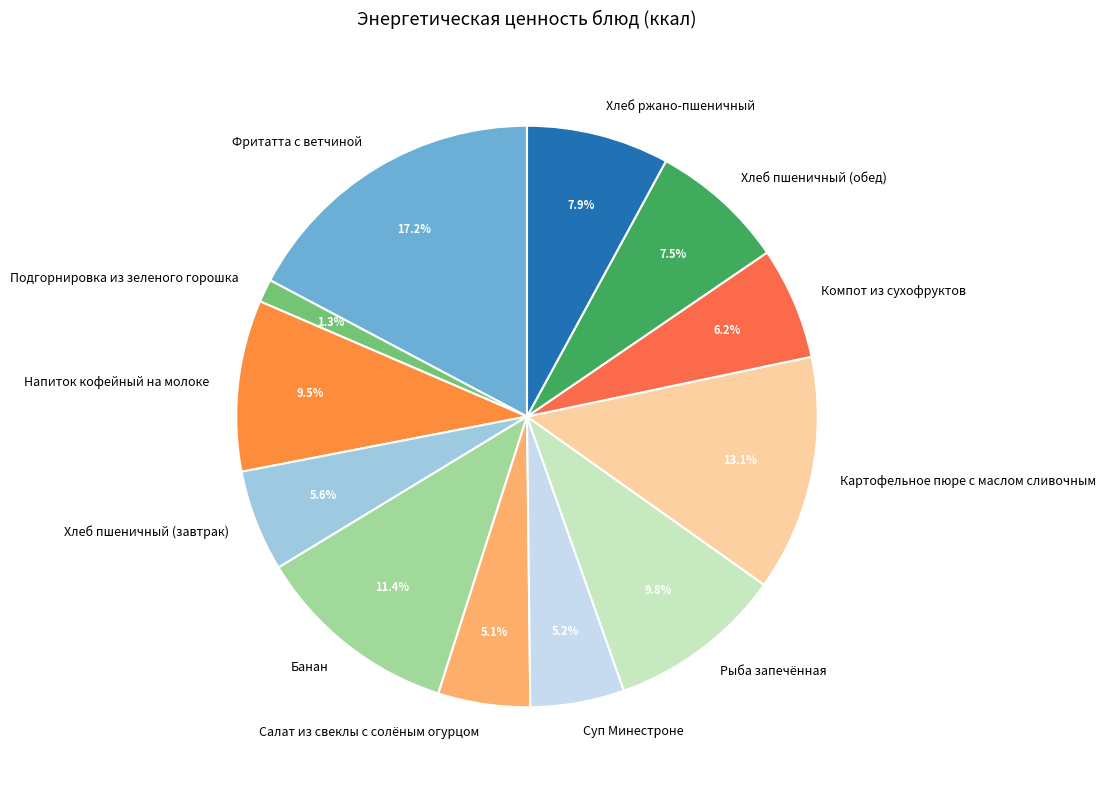

To the nearest percent, what is the difference between the Напиток кофейный на молоке and Фритатта с ветчиной slice percentages?

8%